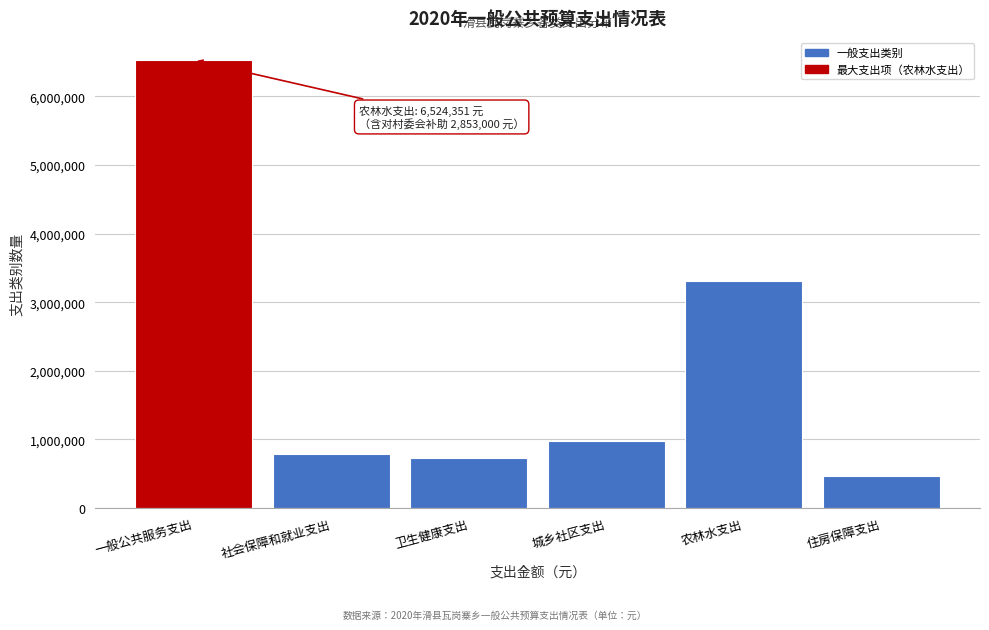

What is the difference between the second highest and minimum values?

2842598.9